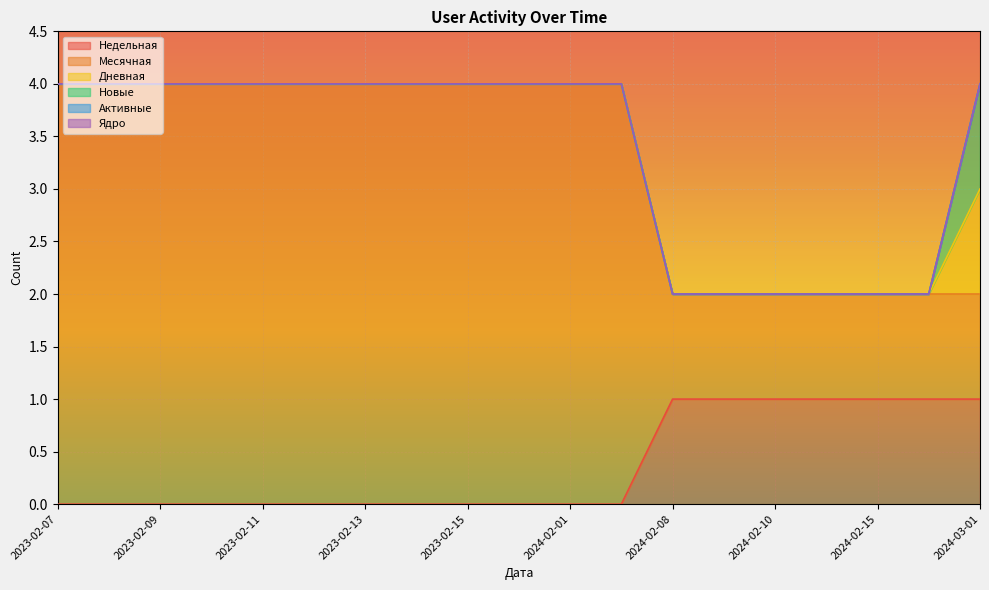

List the labels in order of Месячная value, largest first.

2023-02-07, 2023-02-08, 2023-02-09, 2023-02-10, 2023-02-11, 2023-02-12, 2023-02-13, 2023-02-14, 2023-02-15, 2023-02-16, 2024-02-01, 2024-02-07, 2024-02-08, 2024-02-09, 2024-02-10, 2024-02-11, 2024-02-15, 2024-02-20, 2024-03-01